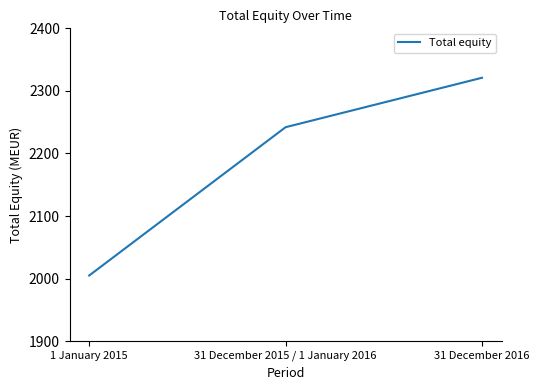

Reading right to left, what are all the values shown in this chart?

2321	2242	2005